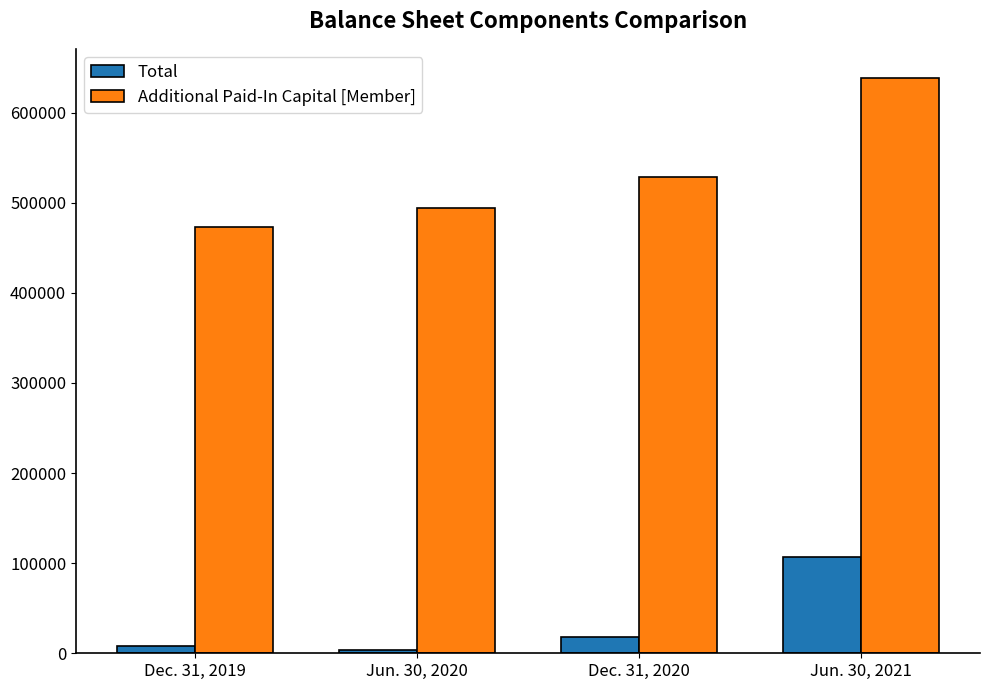

Reading left to right, what are all the values shown in this chart?

Total: 8330	4188	18541	106865
Additional Paid-In Capital [Member]: 472765	494731	528362	638965